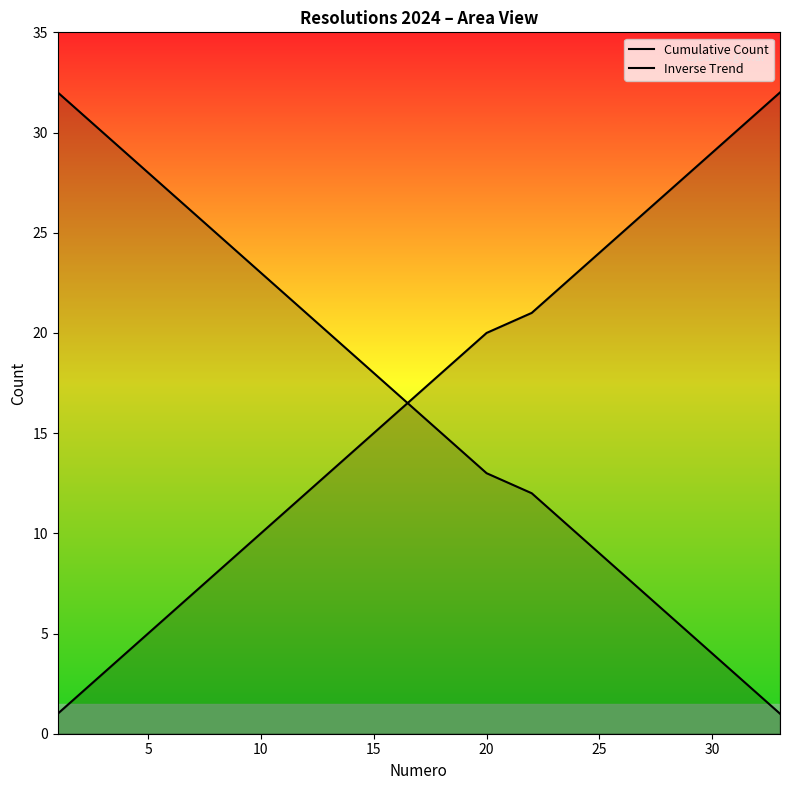

True or false: Cumulative Count has more than 0 points higher than both neighbors.

False